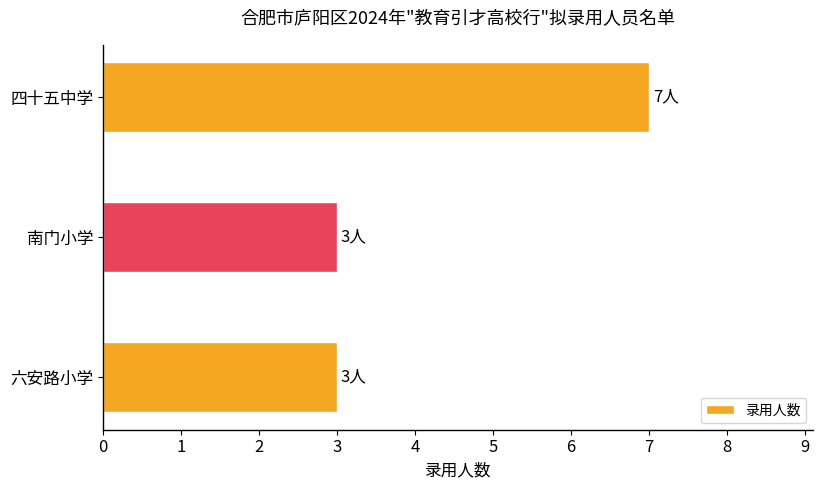

What is the smallest value displayed?

3